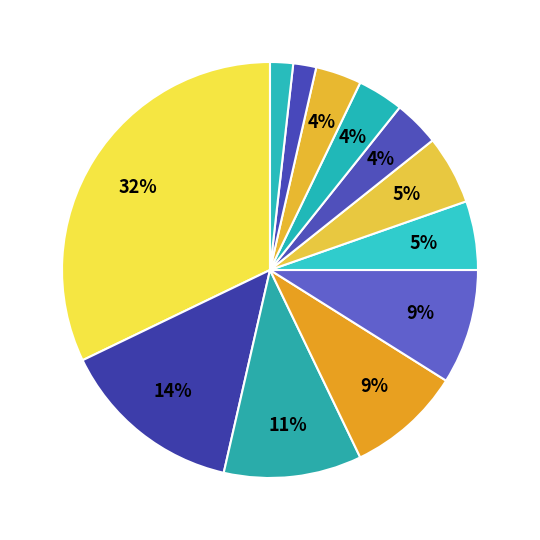

True or false: دانشگاه شهرکرد accounts for 2% of the total.

True